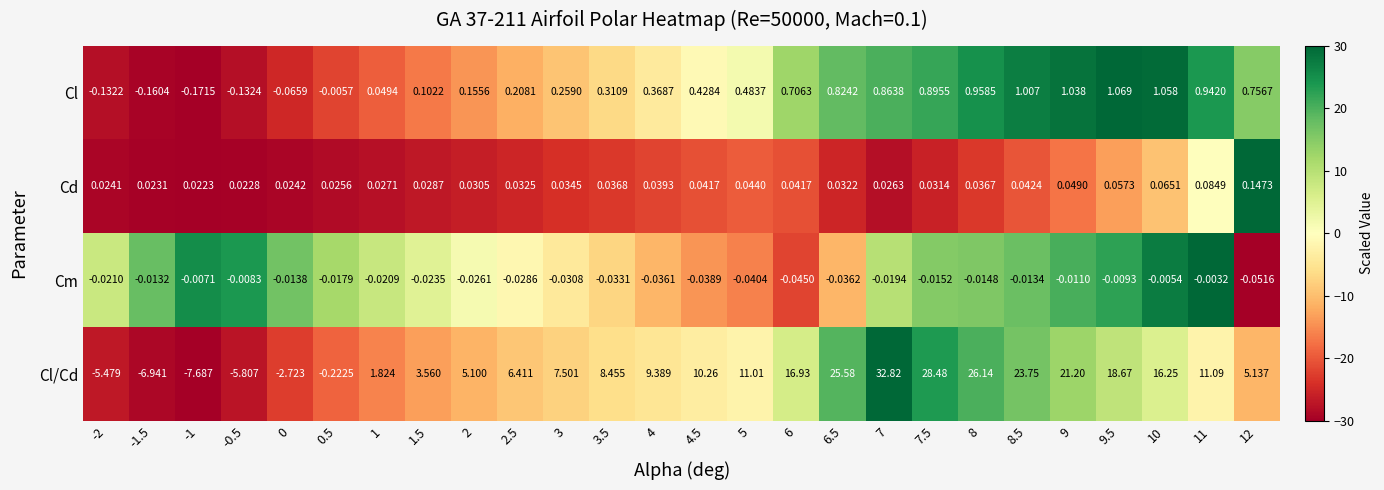

How many data points in Cl are less than 0?

6